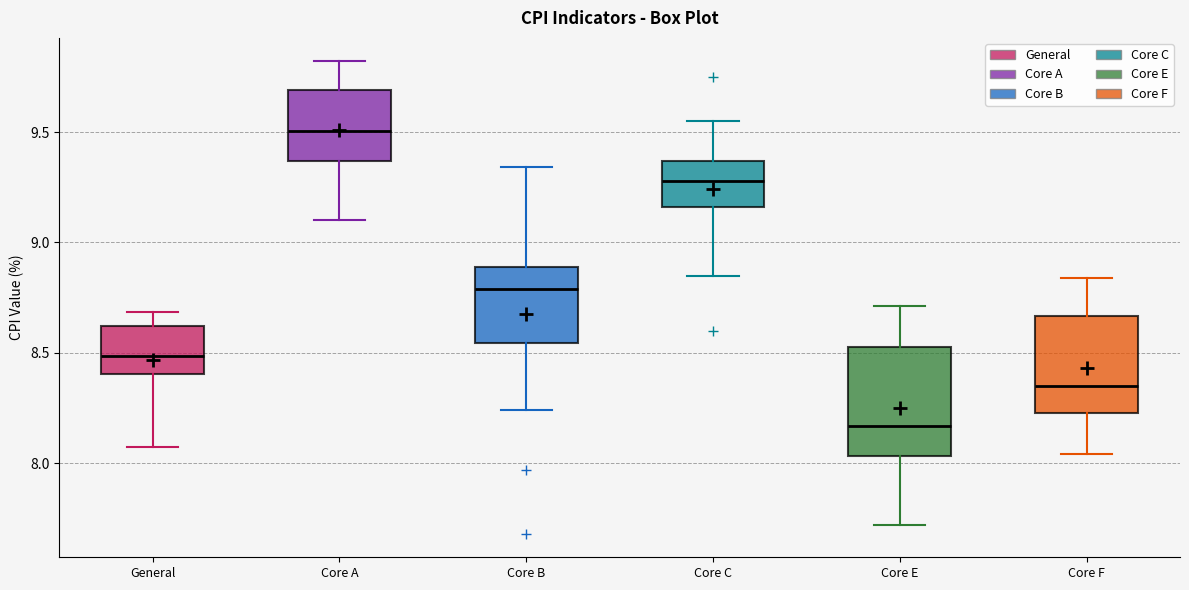

Reading left to right, transcribe this box plot: for each box, give where its median line is, the range the box spans, and where its two whiskers end, as read against the y-axis. The values are not printed on the chart, so give them approximately, as read against the axis.

General: median 8.50, box 8.40 to 8.60, whiskers 8.05 to 8.70
Core A: median 9.50, box 9.35 to 9.70, whiskers 9.10 to 9.80
Core B: median 8.80, box 8.55 to 8.90, whiskers 8.25 to 9.35
Core C: median 9.30, box 9.15 to 9.35, whiskers 8.85 to 9.55
Core E: median 8.15, box 8.05 to 8.55, whiskers 7.70 to 8.70
Core F: median 8.35, box 8.25 to 8.65, whiskers 8.05 to 8.85